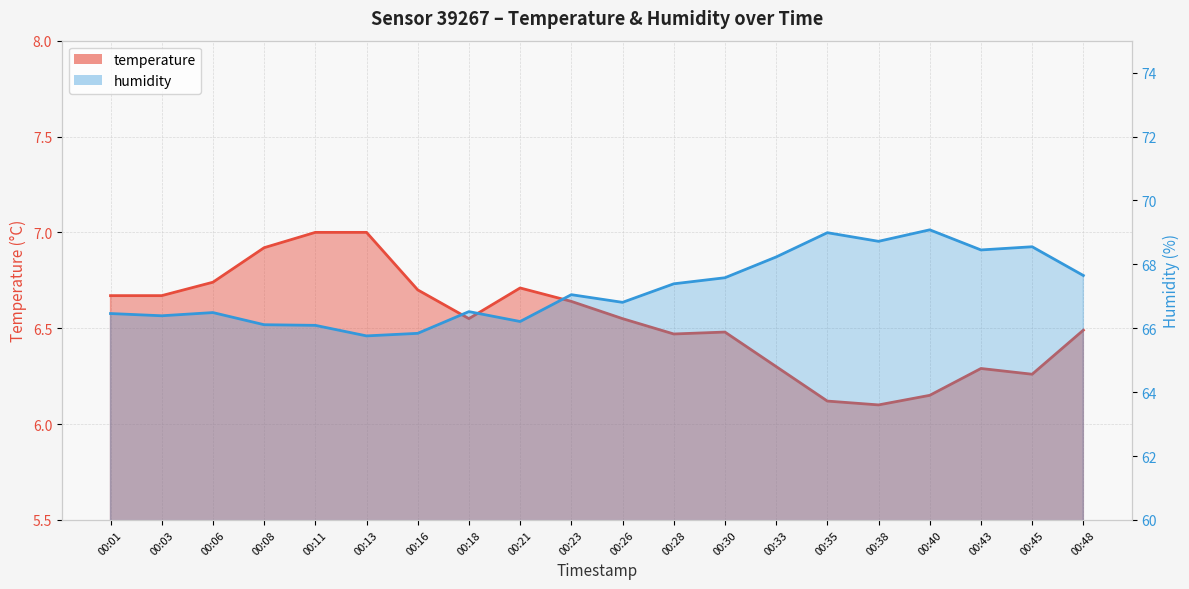

At which category does the chart reach its minimum across all series?

00:38